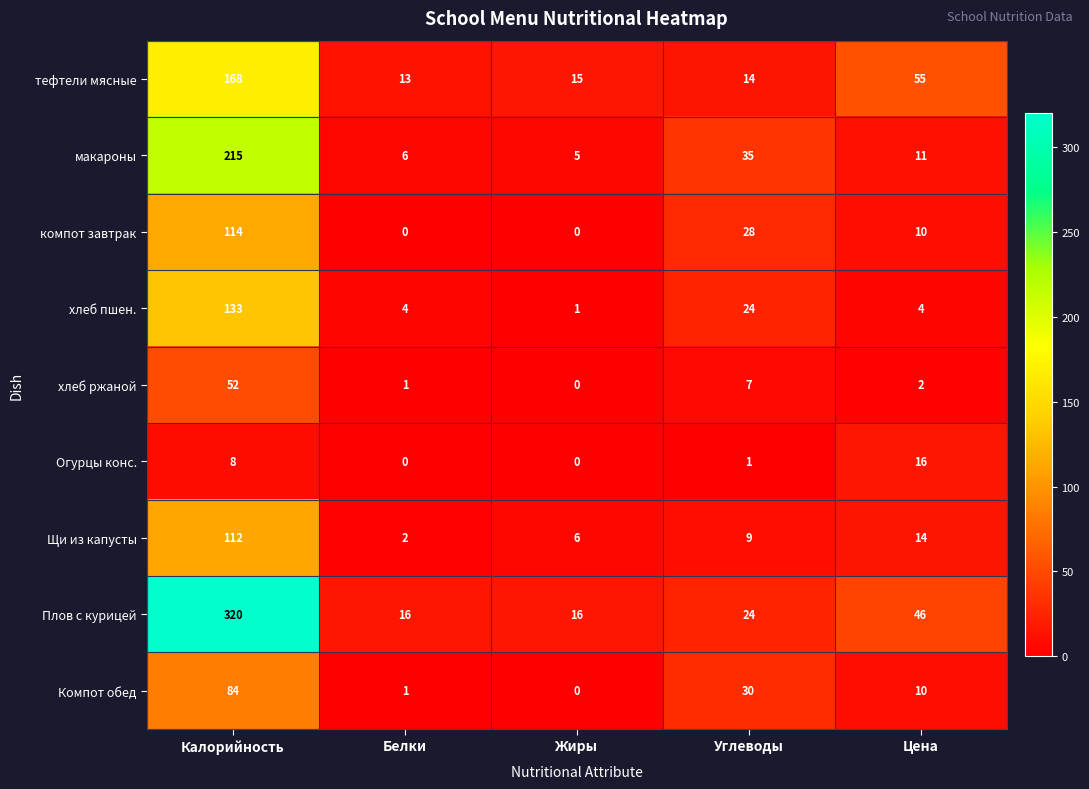

What is the maximum value shown in the chart?

320